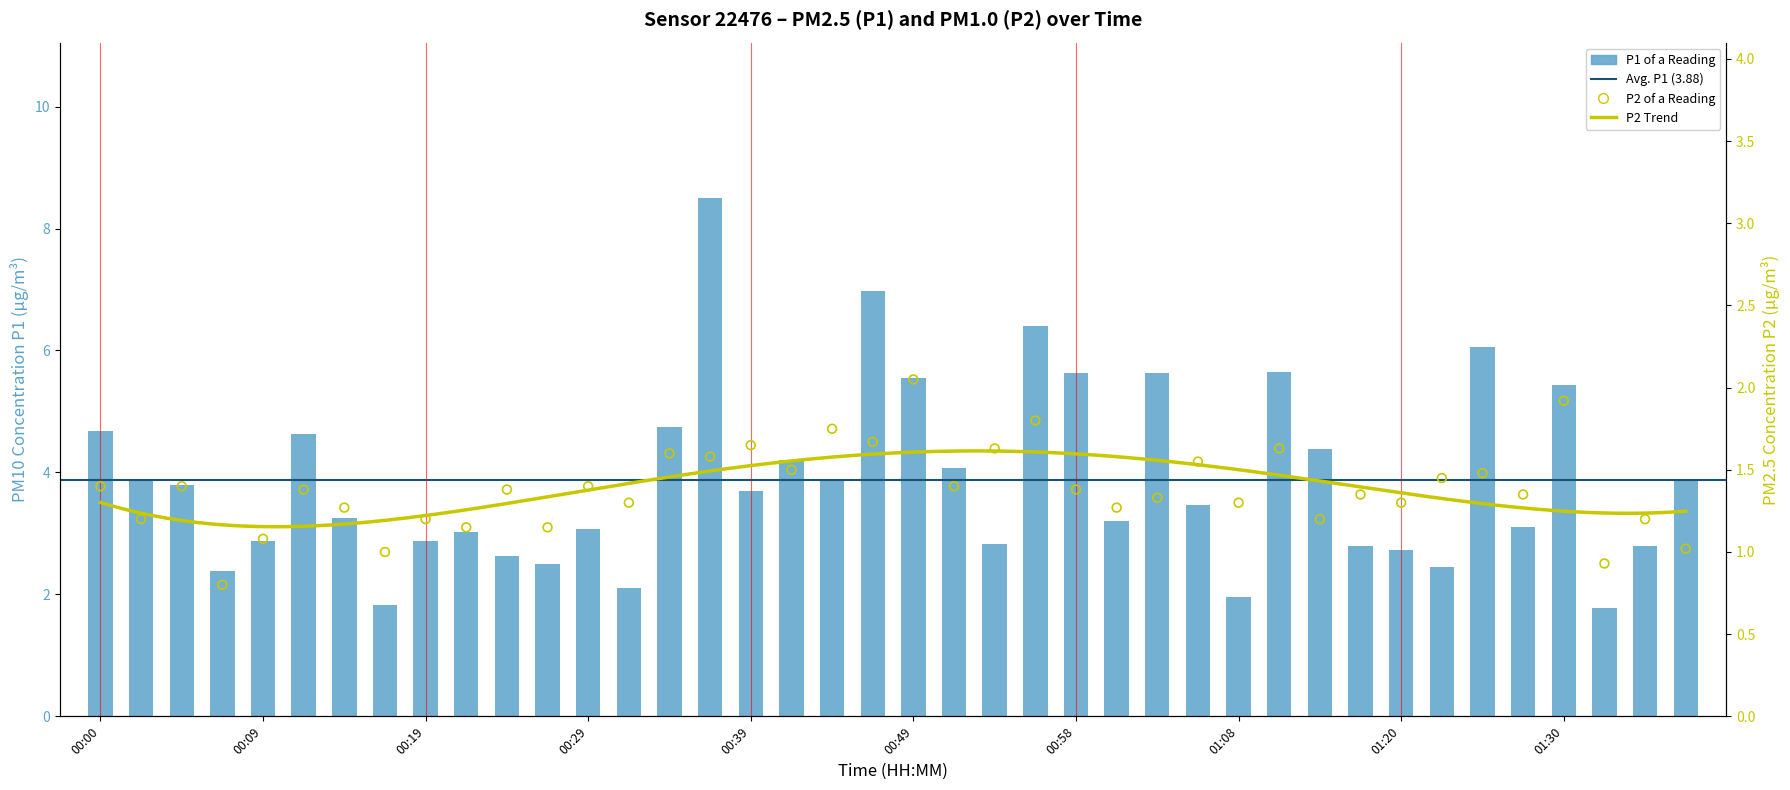

Which series reaches the maximum Y coordinate?

P1